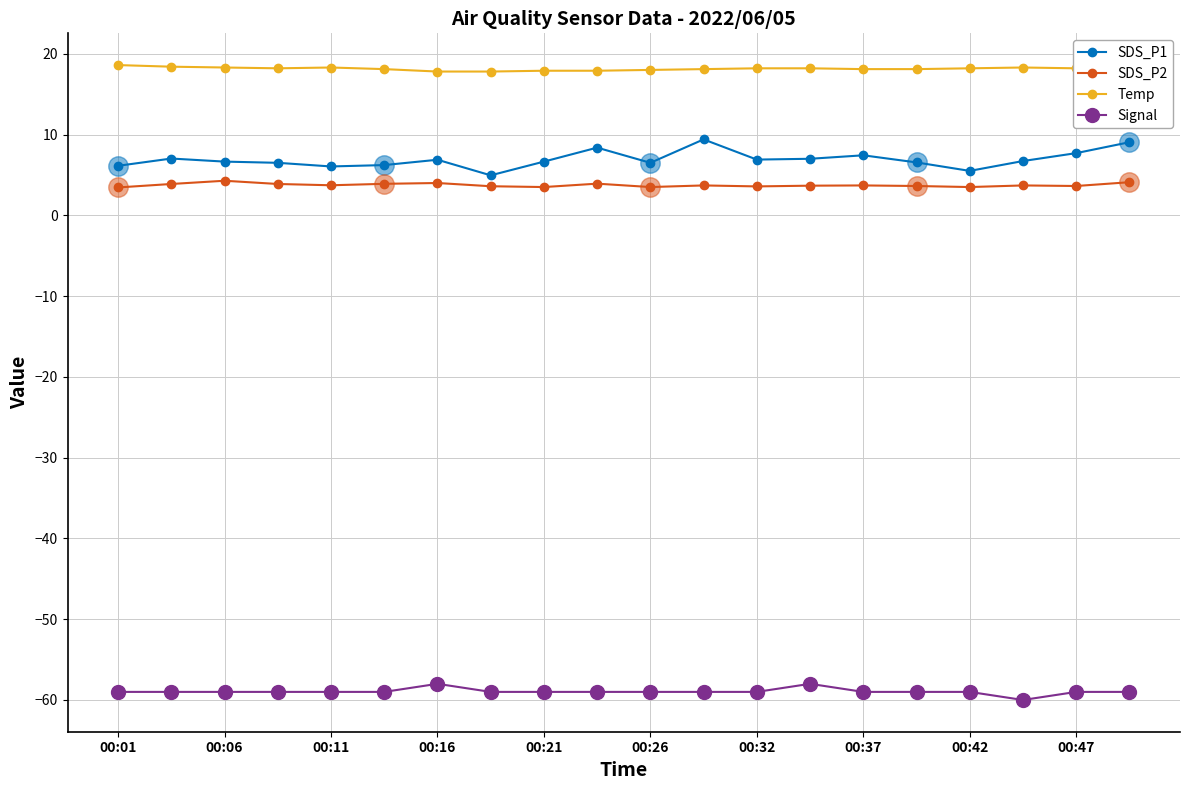

How many lines are shown in the chart?

4